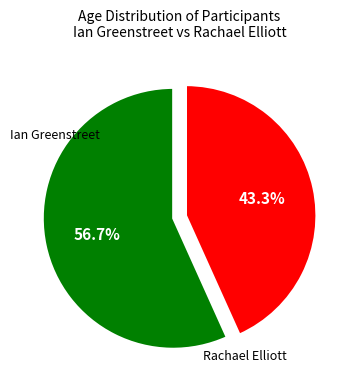

How many segments does this pie chart have?

2